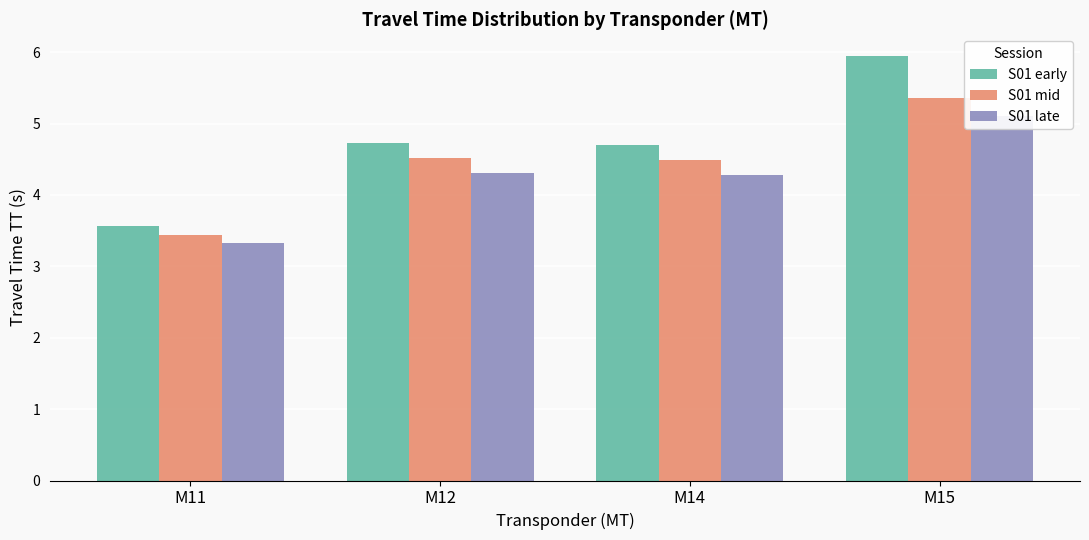

Rank the series by their maximum value, from lowest to highest.

S01 late, S01 mid, S01 early